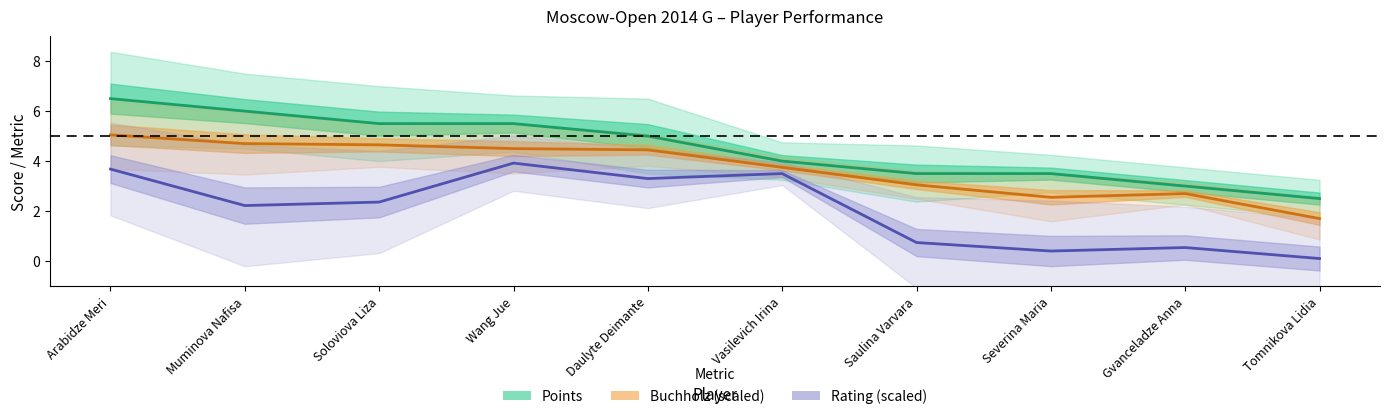

Reading left to right, what are all the values shown in this chart?

Points: Arabidze Meri=6.5	Muminova Nafisa=6.0	Soloviova Liza=5.5	Wang Jue=5.5	Daulyte Deimante=5.0	Vasilevich Irina=4.0	Saulina Varvara=3.5	Severina Maria=3.5	Gvanceladze Anna=3.0	Tomnikova Lidia=2.5
Buchholz (scaled): Arabidze Meri=5.0	Muminova Nafisa=4.7	Soloviova Liza=4.7	Wang Jue=4.5	Daulyte Deimante=4.5	Vasilevich Irina=3.8	Saulina Varvara=3.0	Severina Maria=2.5	Gvanceladze Anna=2.7	Tomnikova Lidia=1.7
Rating (scaled): Arabidze Meri=3.7	Muminova Nafisa=2.2	Soloviova Liza=2.4	Wang Jue=3.9	Daulyte Deimante=3.3	Vasilevich Irina=3.5	Saulina Varvara=0.7	Severina Maria=0.4	Gvanceladze Anna=0.5	Tomnikova Lidia=0.1